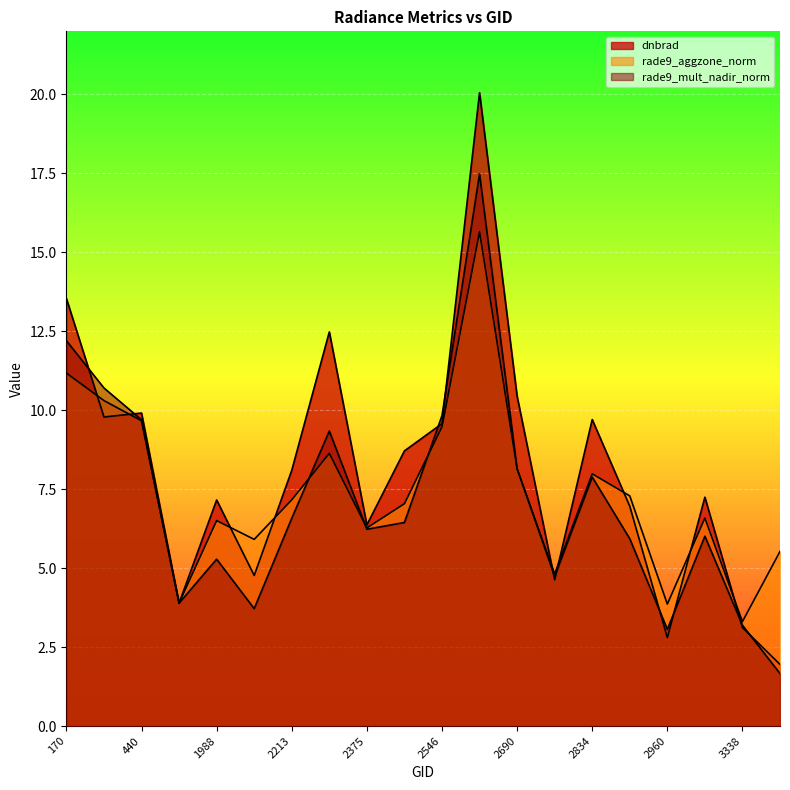

What value does the rade9_mult_nadir_norm series have at 440?

9.7